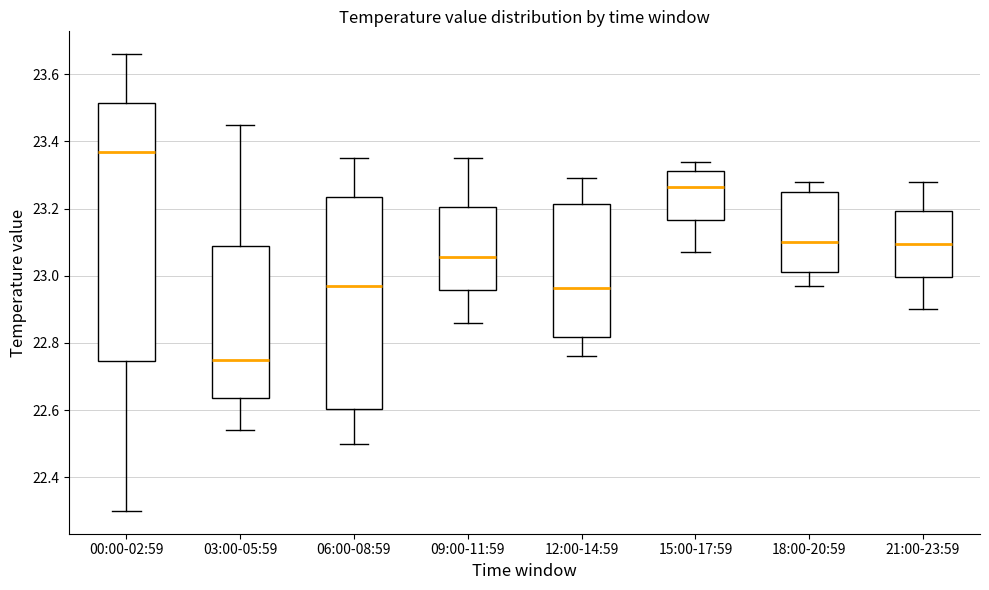

Which box has the lowest median line?

03:00-05:59